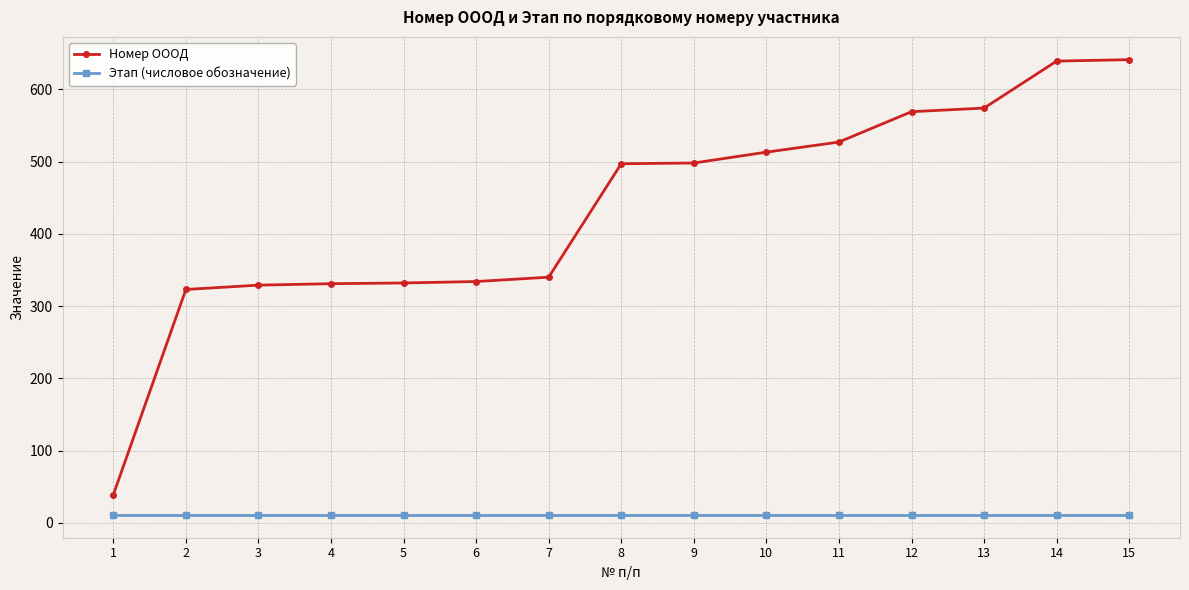

True or false: Этап (числовое обозначение) and Номер ОООД intersect in this chart.

False